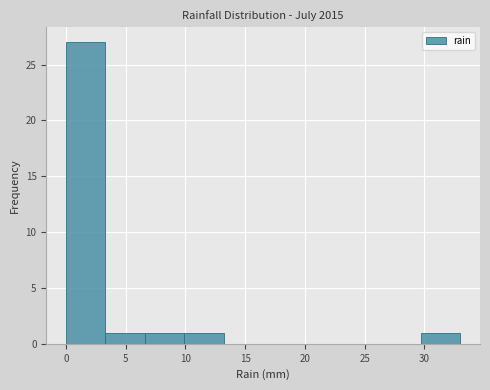

Reading left to right, list every bar in this chart as the range it spans on the x-axis followed by its height. Neither the bar edges nor the heights are printed on the chart, so give them approximately, as read against the axes.

0.0 to 3.3: 27
3.3 to 6.6: 1
6.6 to 9.9: 1
9.9 to 13.2: 1
13.2 to 16.5: 0
16.5 to 19.8: 0
19.8 to 23.1: 0
23.1 to 26.4: 0
26.4 to 29.7: 0
29.7 to 33.0: 1